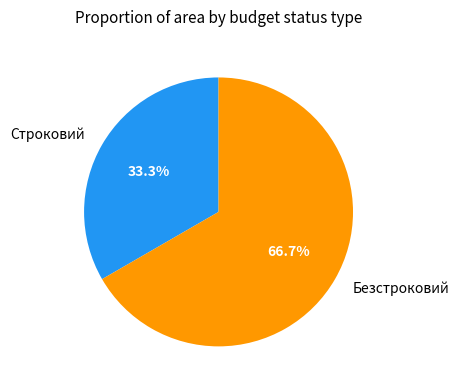

To the nearest percent, what is the difference between the largest and smallest slice percentages?

33%